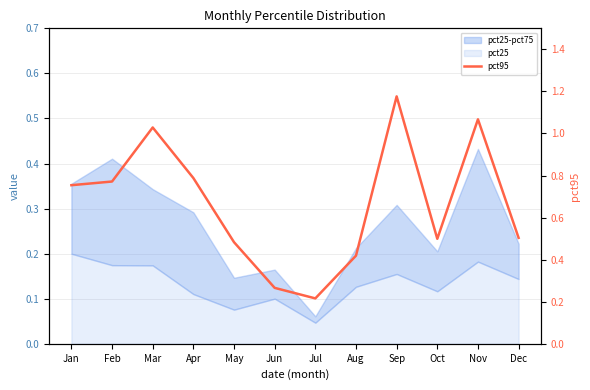

List the labels in order of value, smallest first.

Jul, Jun, Aug, May, Oct, Dec, Jan, Feb, Apr, Mar, Nov, Sep